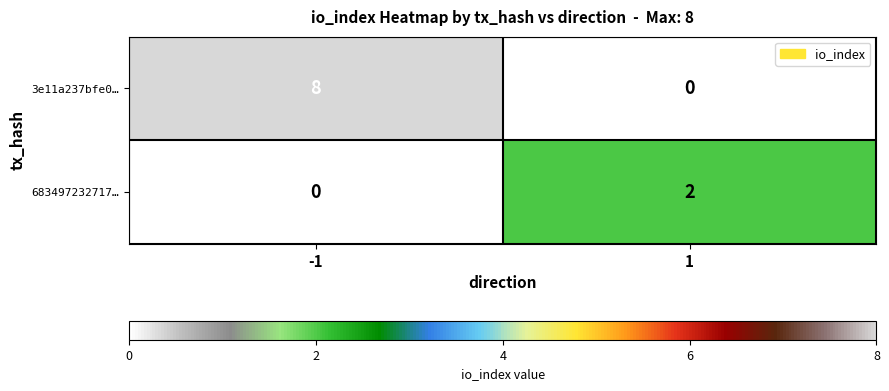

Which series has the largest range (max minus min)?

3e11a237bfe0…